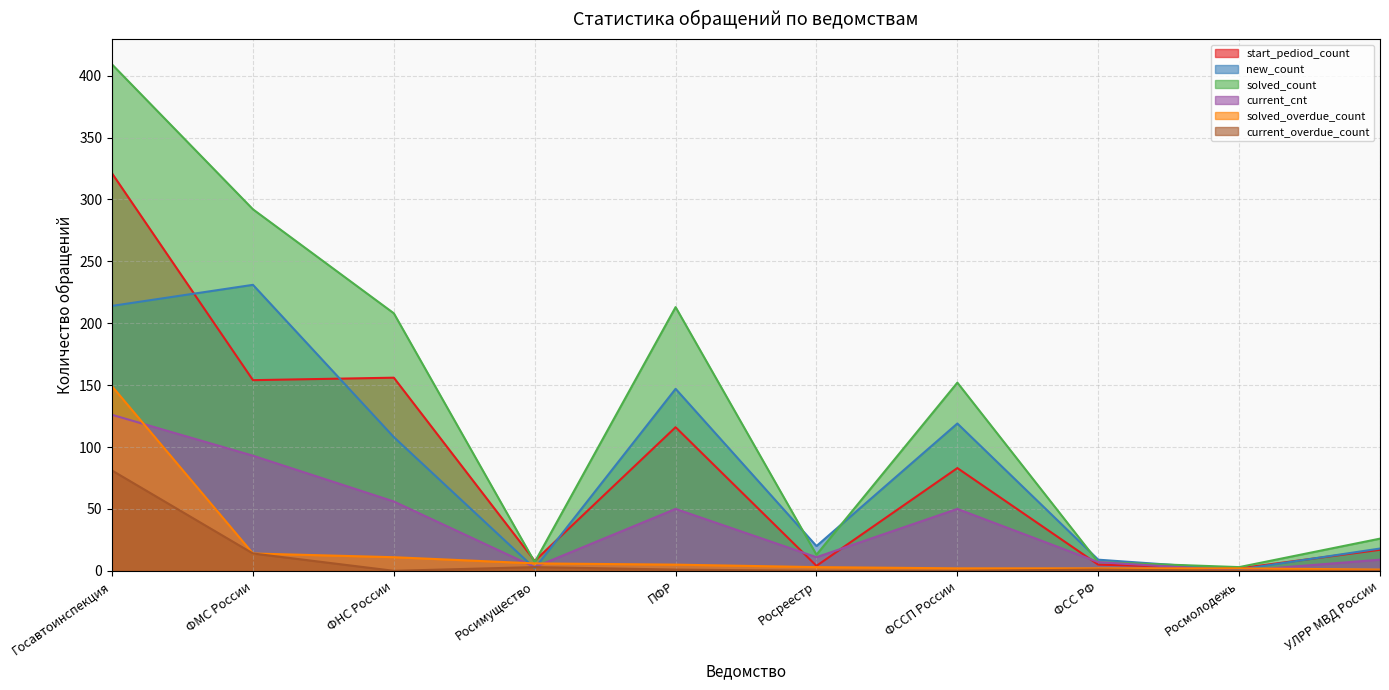

What is the sum of all start_pediod_count values?

866